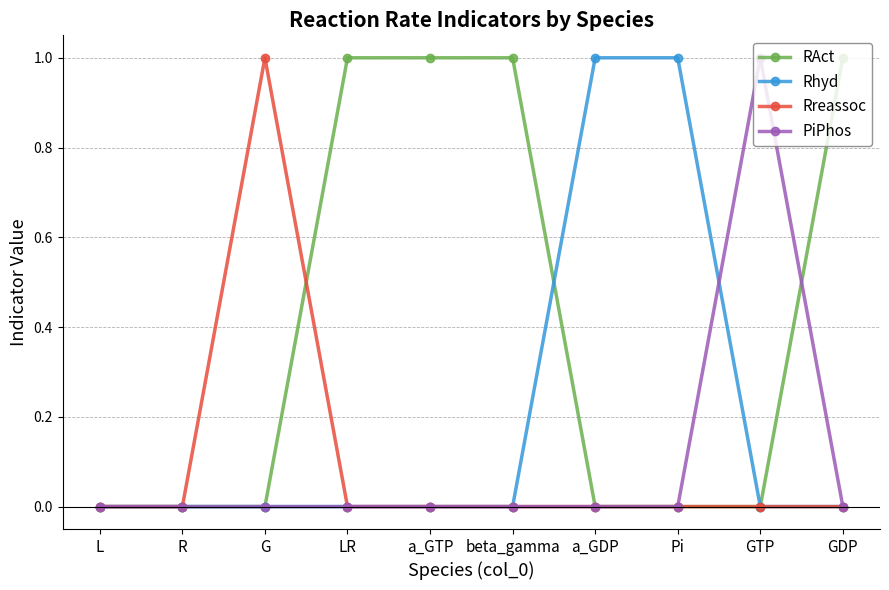

Reading left to right, transcribe all the data shown in this chart.

RAct: L=0	R=0	G=0	LR=1	a_GTP=1	beta_gamma=1	a_GDP=0	Pi=0	GTP=0	GDP=1
Rhyd: L=0	R=0	G=0	LR=0	a_GTP=0	beta_gamma=0	a_GDP=1	Pi=1	GTP=0	GDP=0
Rreassoc: L=0	R=0	G=1	LR=0	a_GTP=0	beta_gamma=0	a_GDP=0	Pi=0	GTP=0	GDP=0
PiPhos: L=0	R=0	G=0	LR=0	a_GTP=0	beta_gamma=0	a_GDP=0	Pi=0	GTP=1	GDP=0